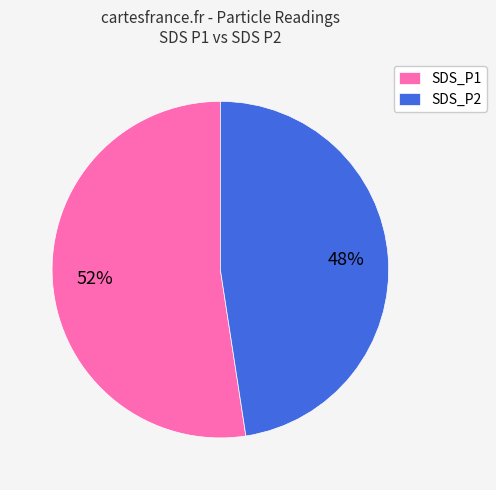

What is the smallest slice in the pie chart?

SDS_P2